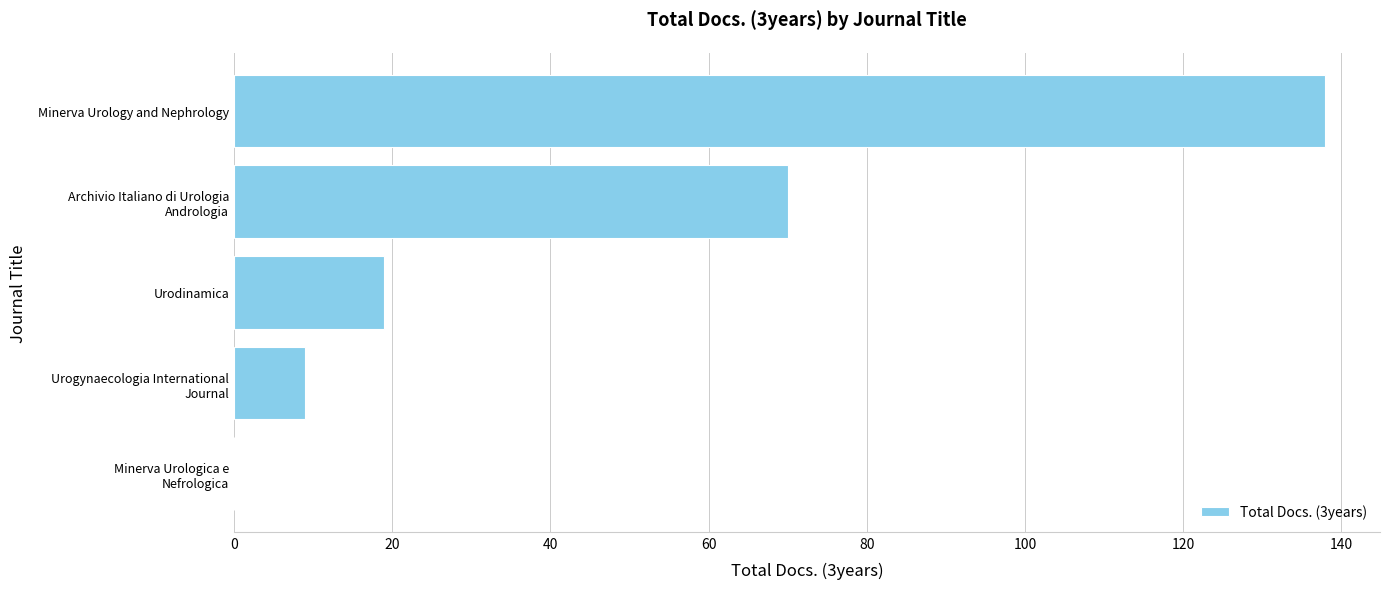

Is it true that the value at Urodinamica is 26?

False